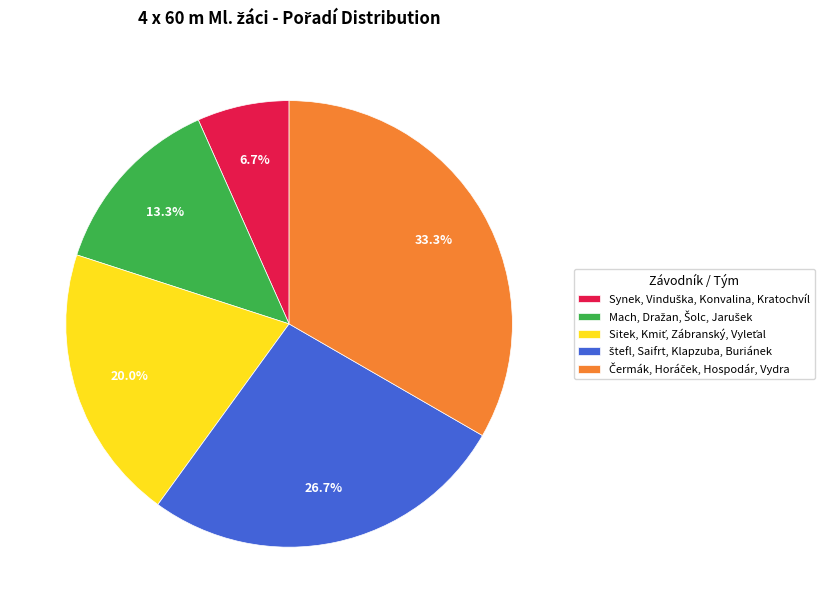

Is there any slice that represents more than half of the pie?

No